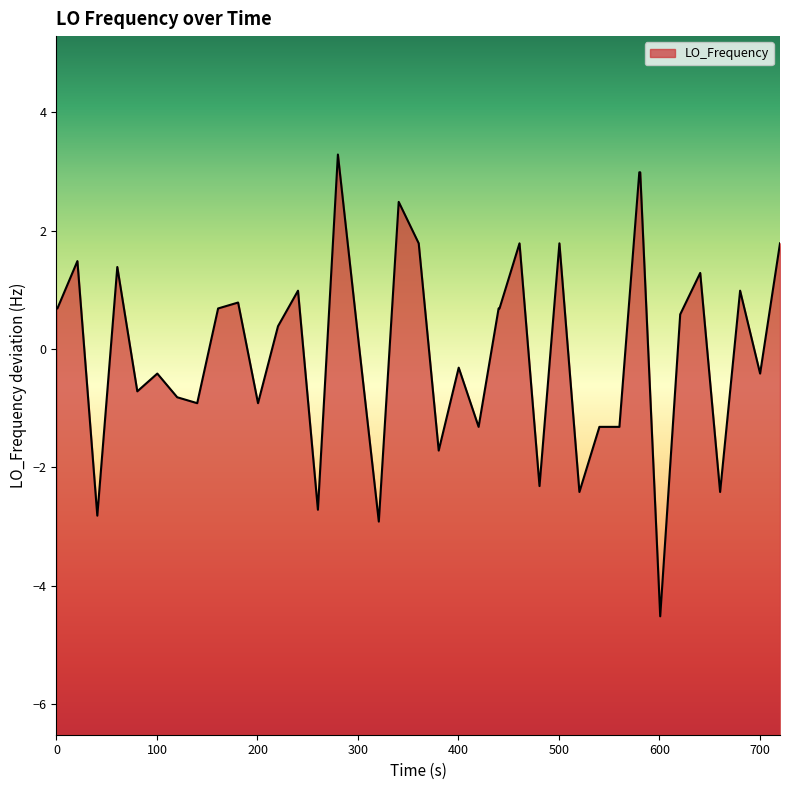

How many lines are shown in the chart?

1